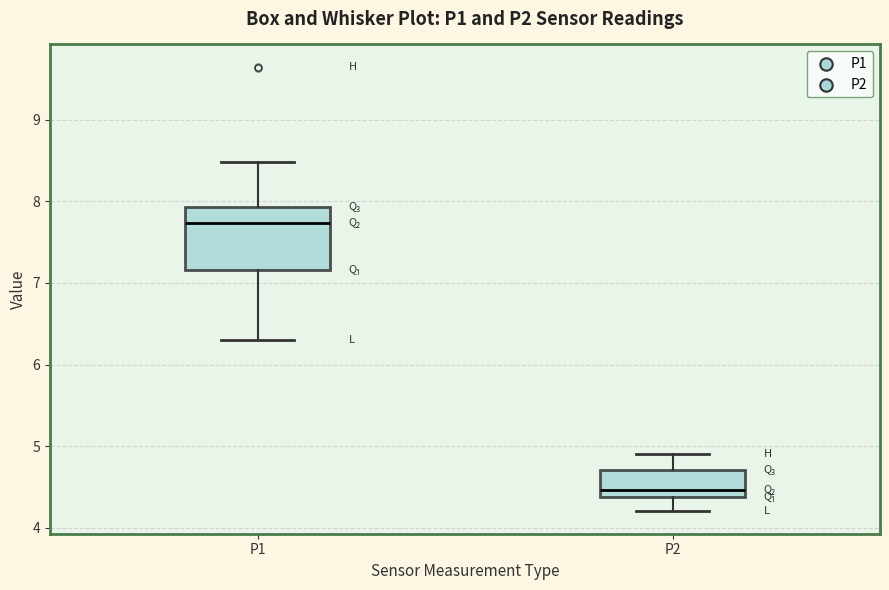

Which box's median line is the lowest?

P2